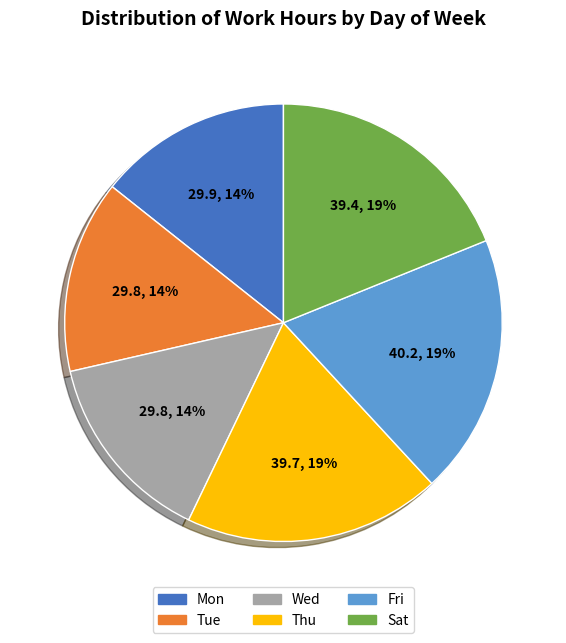

Is there a majority slice in this chart?

No